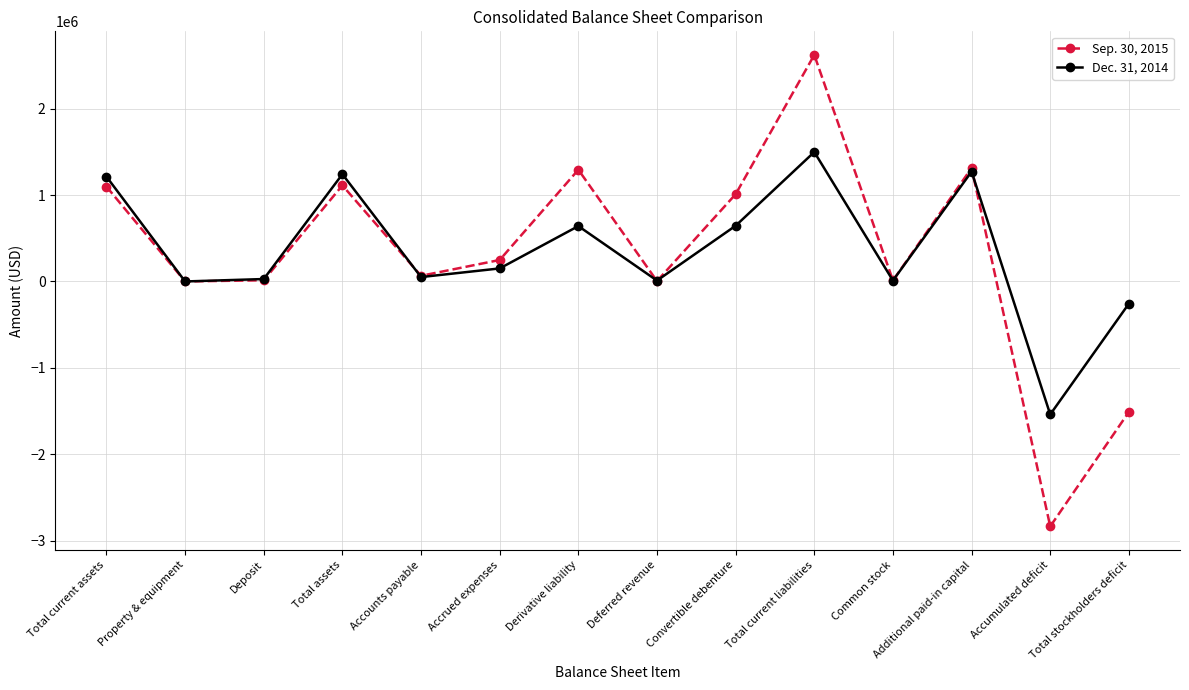

Rank the series by their average value, from lowest to highest.

Sep. 30, 2015, Dec. 31, 2014